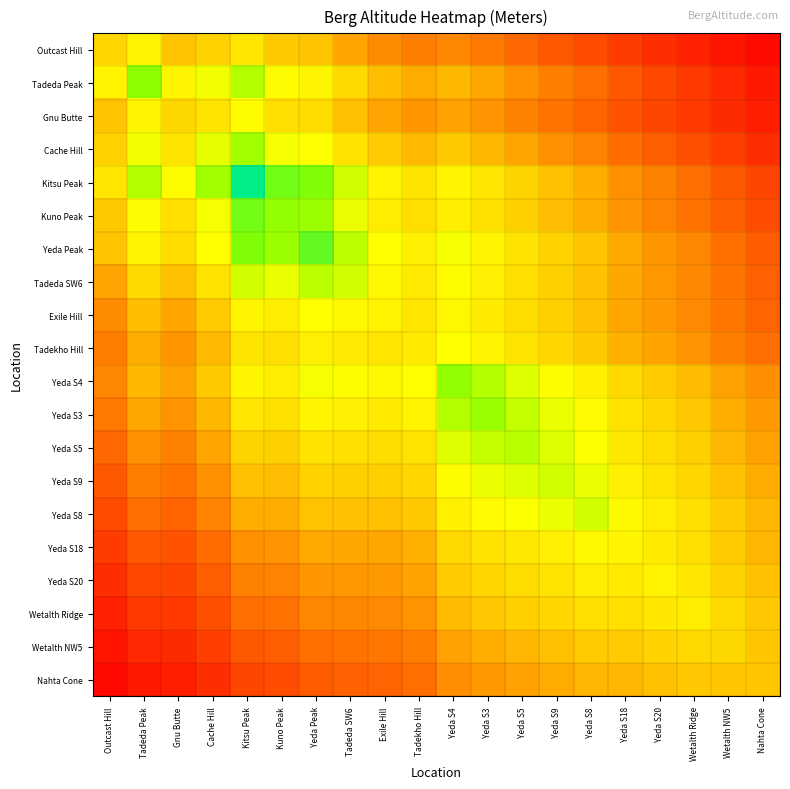

Rank the series at Wetalth NW5 from lowest to highest value.

Outcast Hill, Tadeda Peak, Gnu Butte, Cache Hill, Kitsu Peak, Kuno Peak, Yeda Peak, Tadeda SW6, Exile Hill, Tadekho Hill, Yeda S4, Yeda S3, Yeda S5, Yeda S9, Nahta Cone, Yeda S18, Yeda S8, Yeda S20, Wetalth NW5, Wetalth Ridge